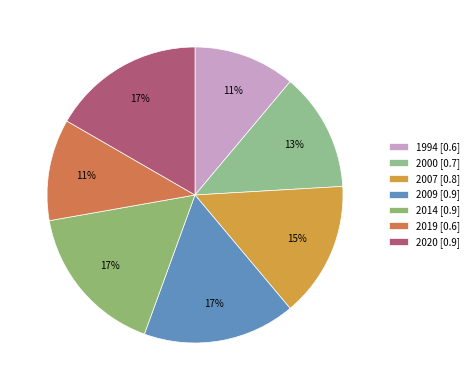

To the nearest percent, what is the combined percentage of 2014 and 2009?

33%